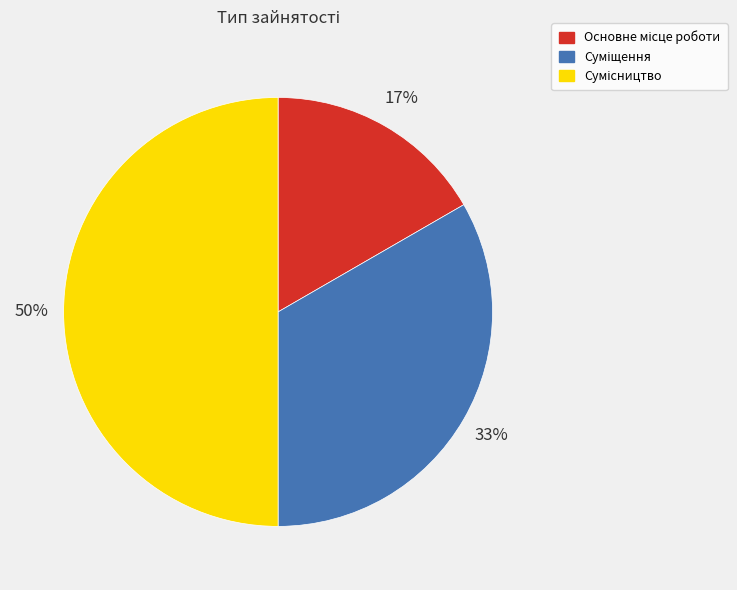

To the nearest percent, what is the average slice percentage?

33%